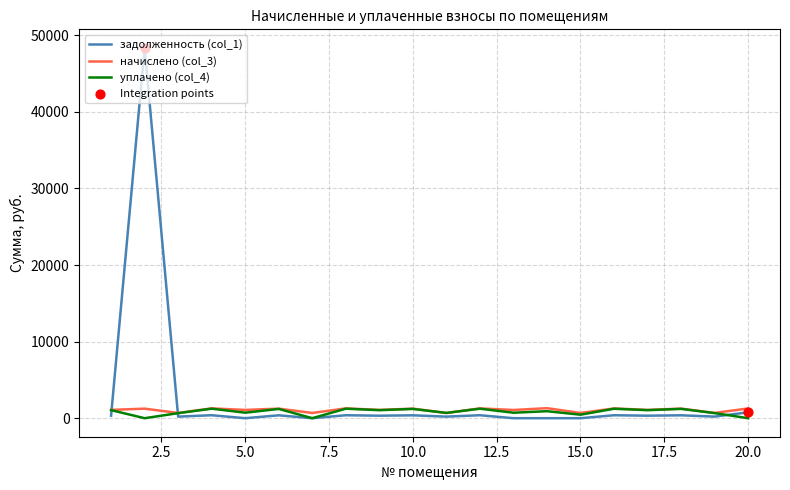

Which series has the widest spread of values?

задолженность (col_1)